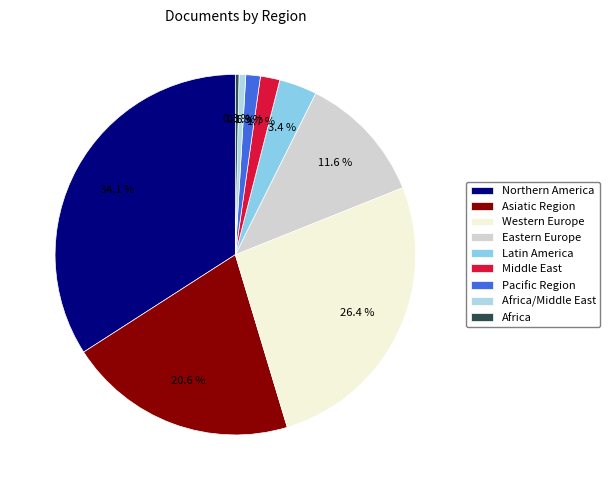

Approximately how many times larger is the value at Africa/Middle East compared to Pacific Region?

0.5